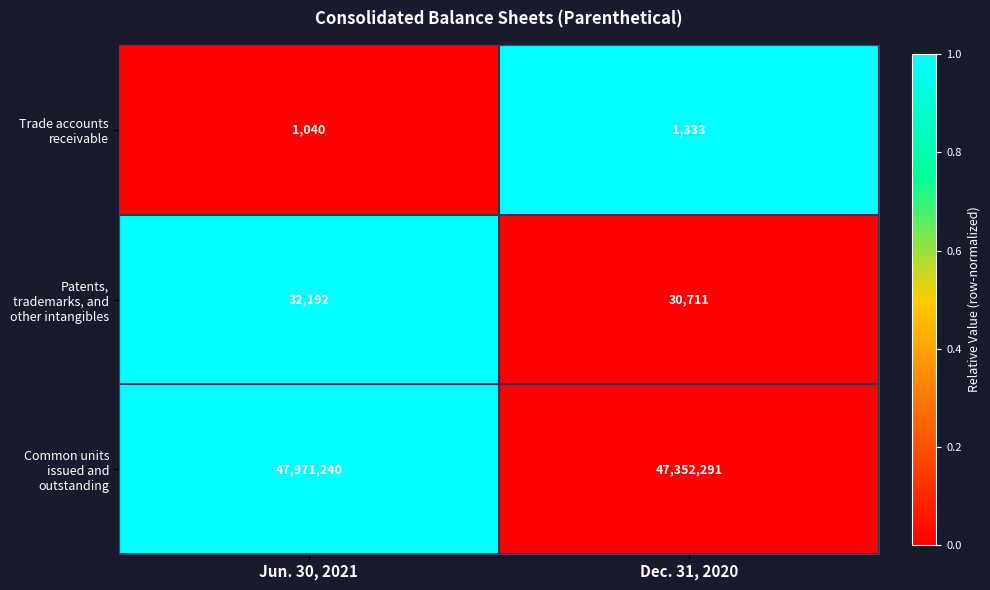

At which label is Patents, trademarks, and other intangibles closest to 31451?

Dec. 31, 2020